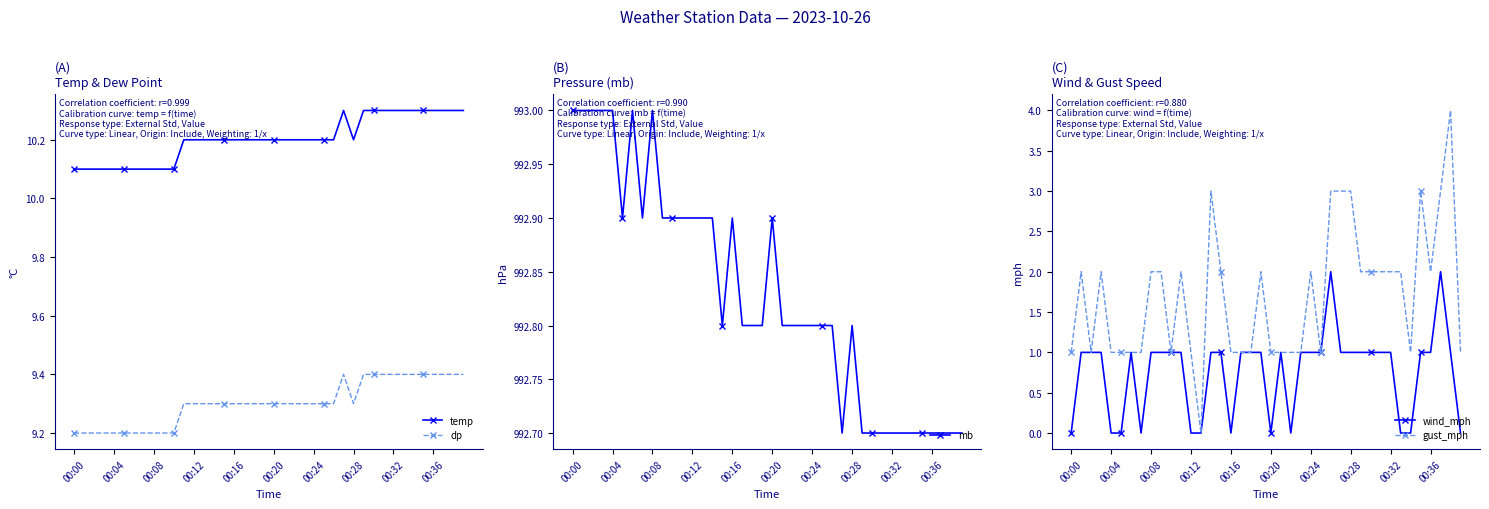

What is the difference between the second highest and second lowest values in the mb series?

0.3